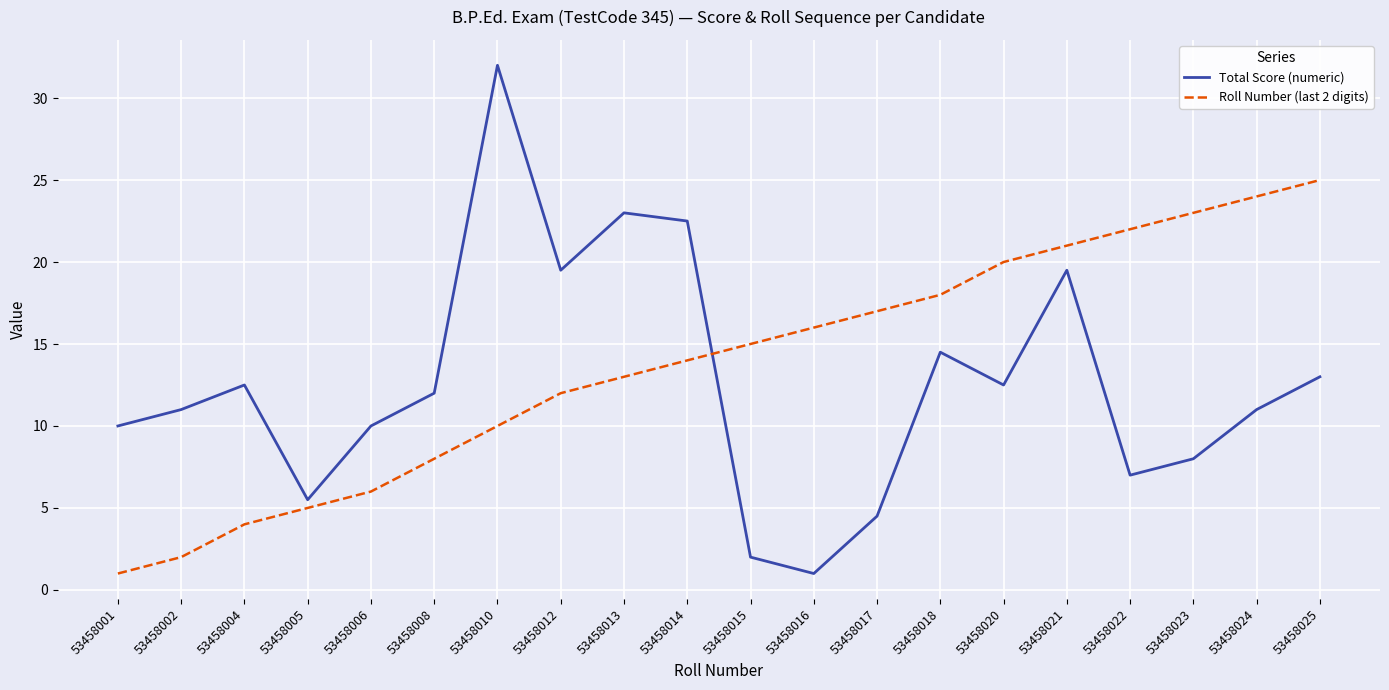

How many lines are shown in the chart?

2